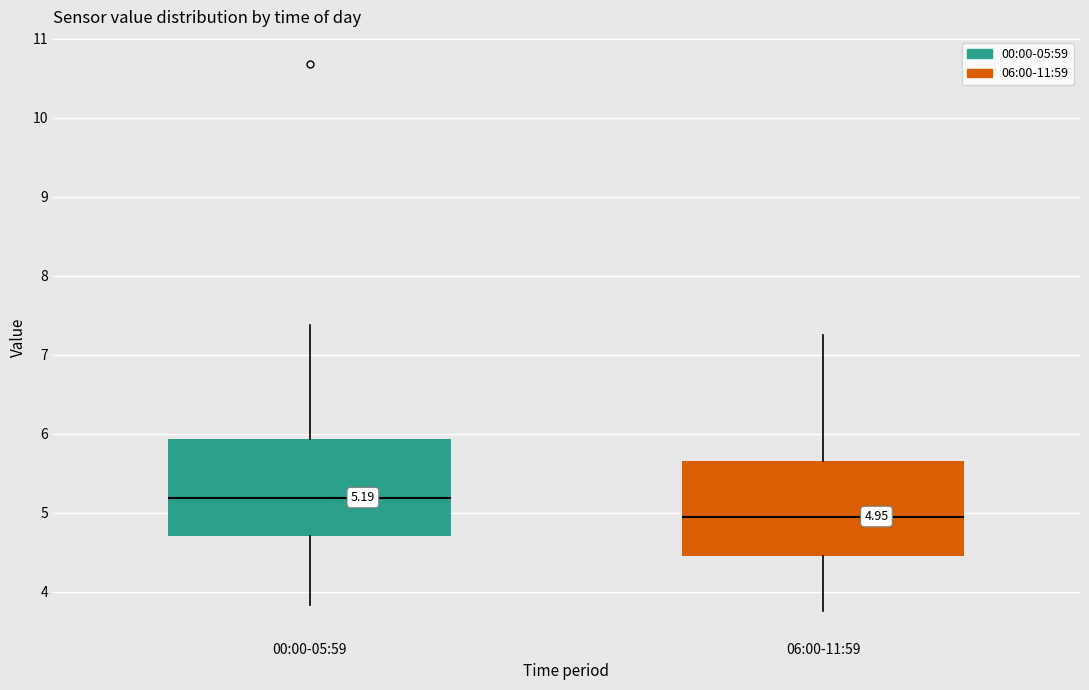

Which box has the highest median line?

00:00-05:59